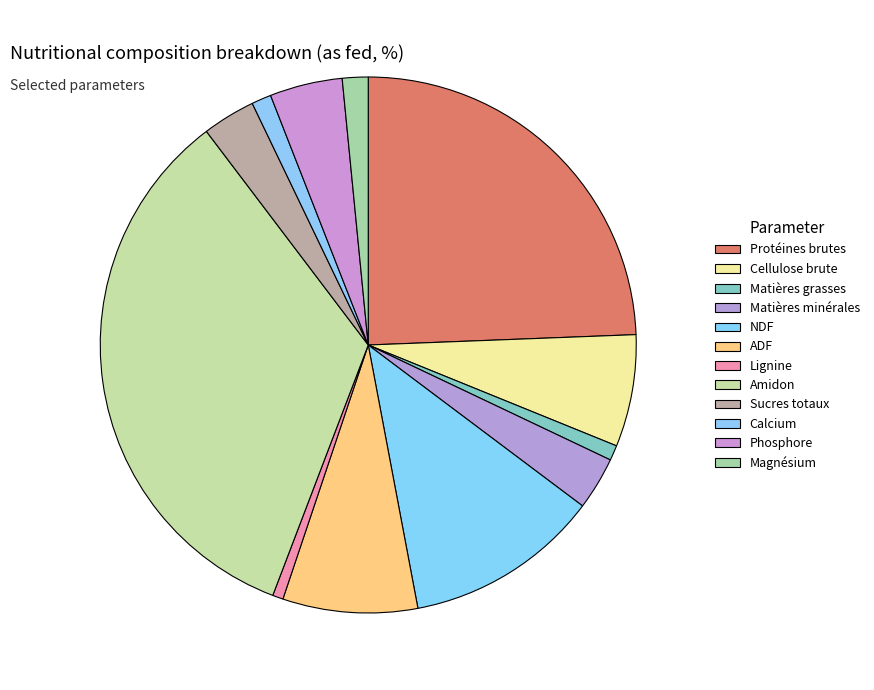

How many segments does this pie chart have?

12